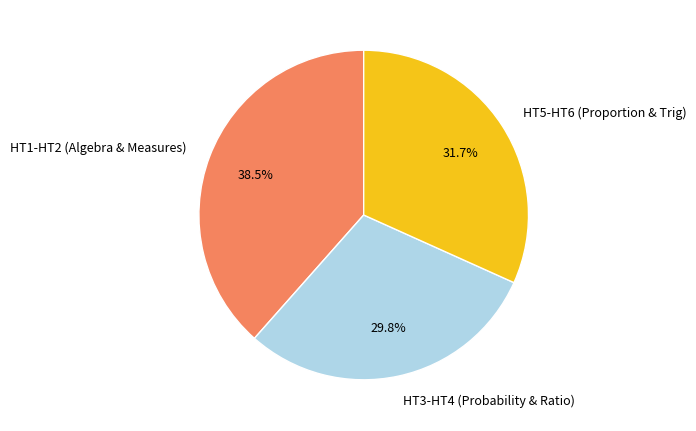

Which category has the smallest portion of the pie?

HT3-HT4 (Probability & Ratio)